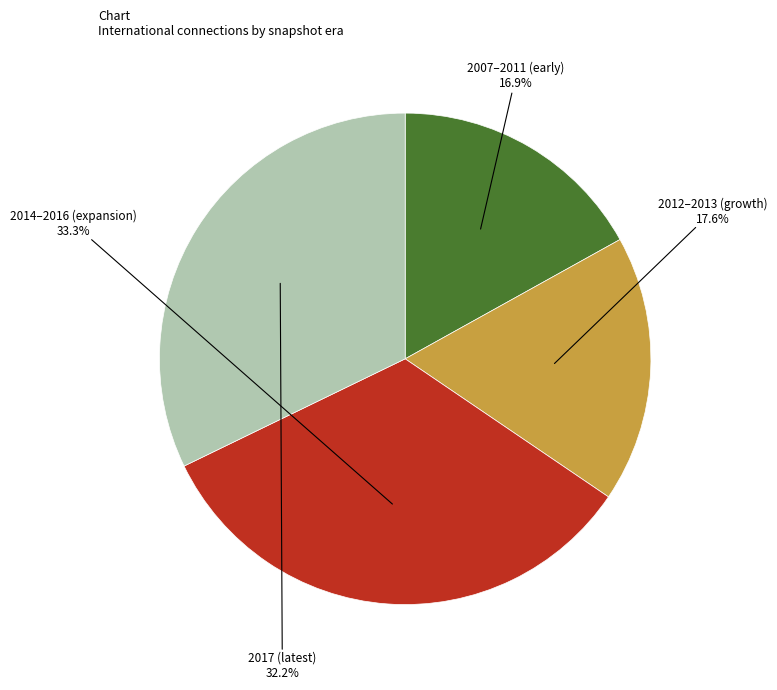

Rank the categories by value from highest to lowest.

2014–2016 (expansion), 2017 (latest), 2012–2013 (growth), 2007–2011 (early)